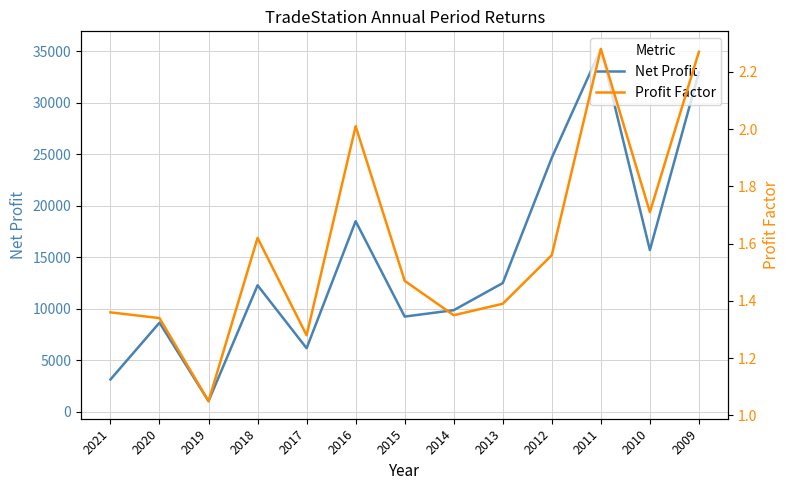

How many lines are shown in the chart?

2